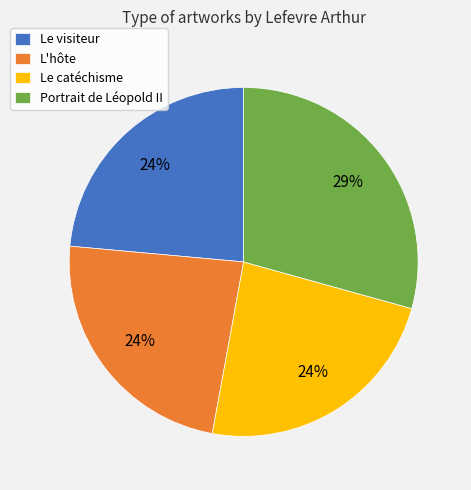

Is there a majority slice in this chart?

No